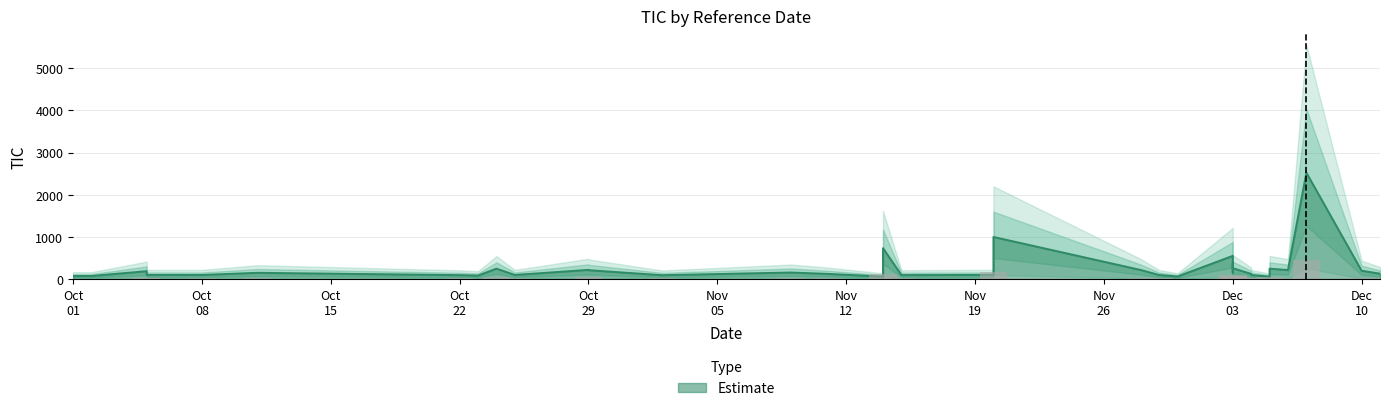

True or false: the data shows 129.7 at 2018-10-02.

False